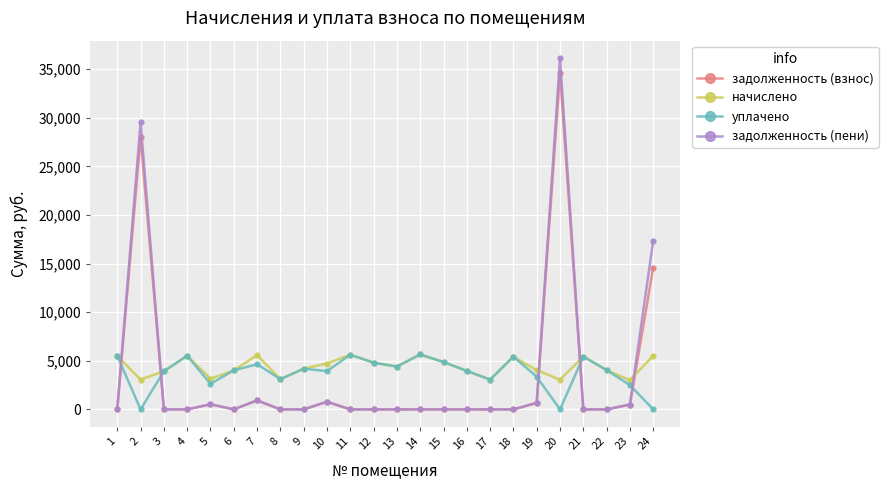

The value of уплачено at 10 is 3933.1. True or false?

True